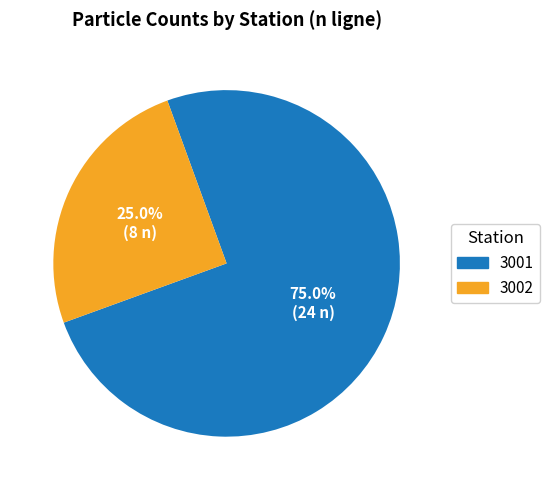

Does any single category account for the majority?

Yes